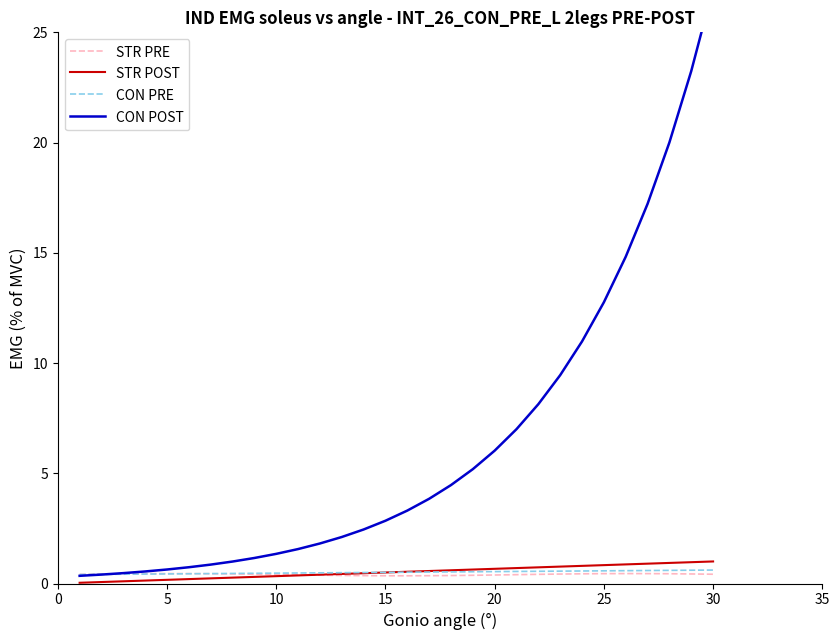

What is the maximum value for CON PRE?

0.6